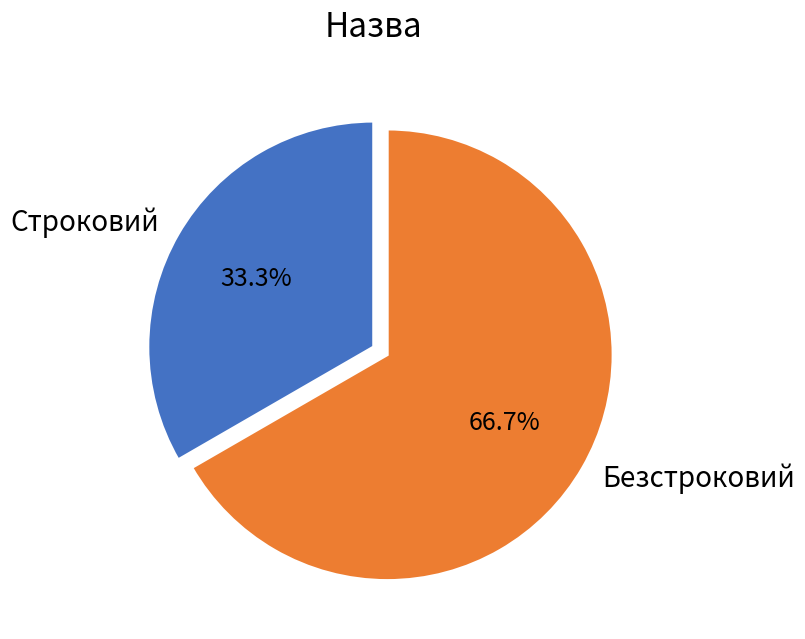

Do Строковий and Безстроковий together represent more than half of the pie?

Yes